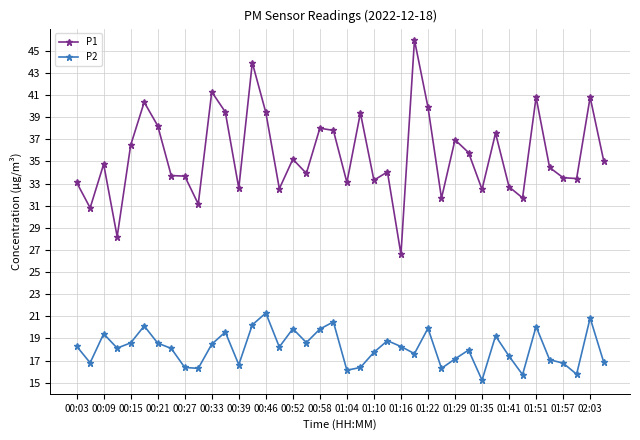

Which series has the largest total across all categories?

P1